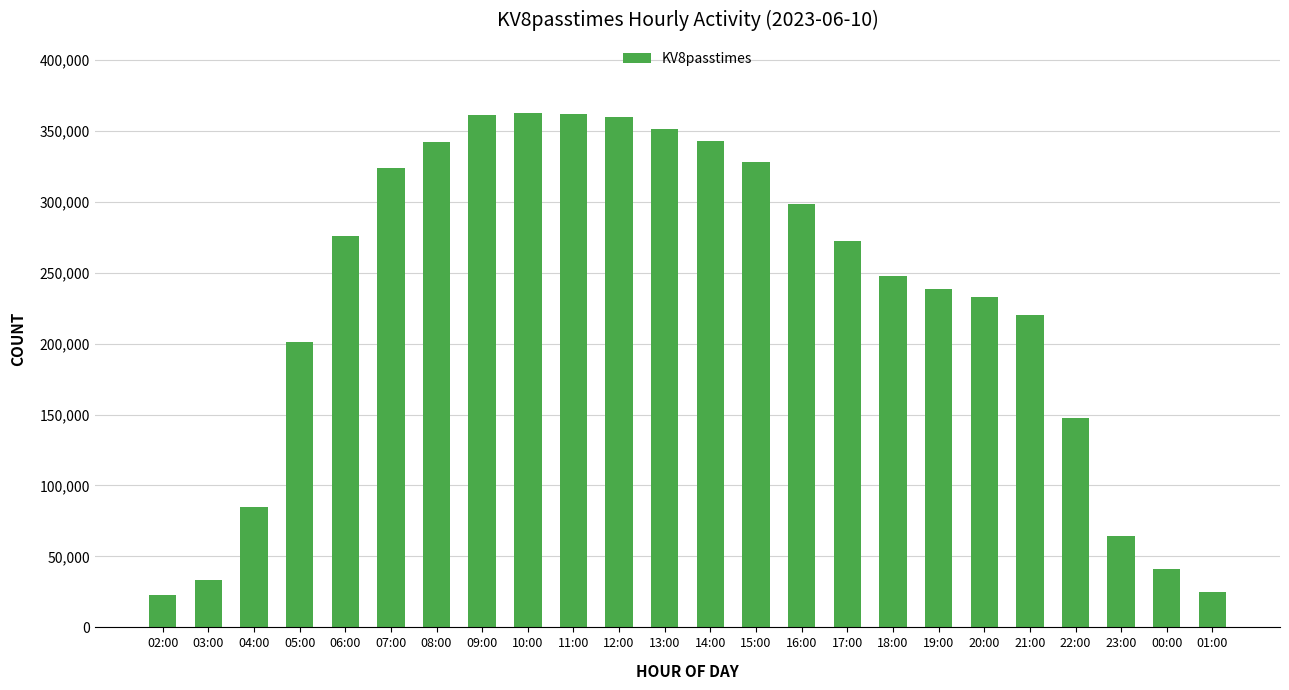

What is the approximate value at 04:00, to the nearest 10?

84570